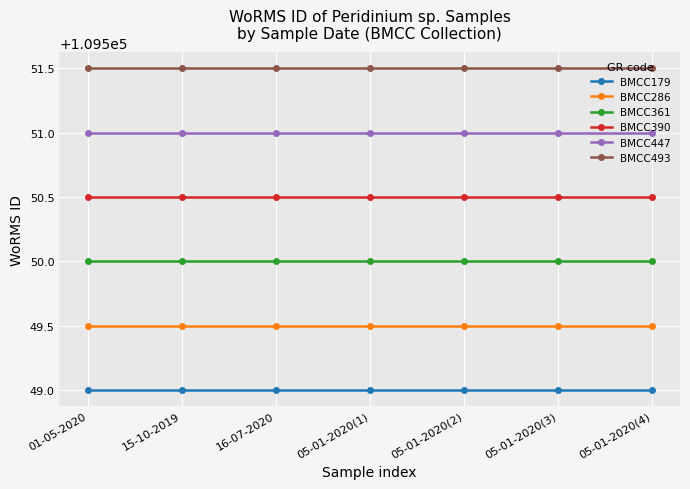

What is the average value of the BMCC286 series?

109549.5